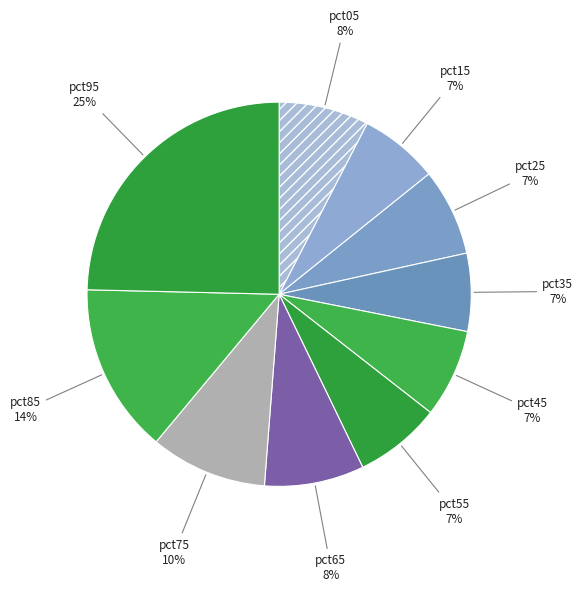

How many segments does this pie chart have?

10